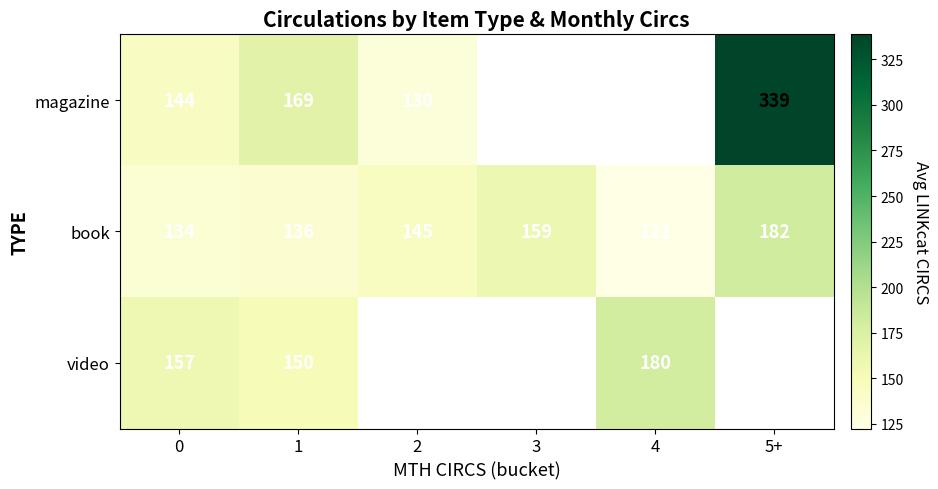

List the series in order of their peak value, highest first.

magazine, book, video